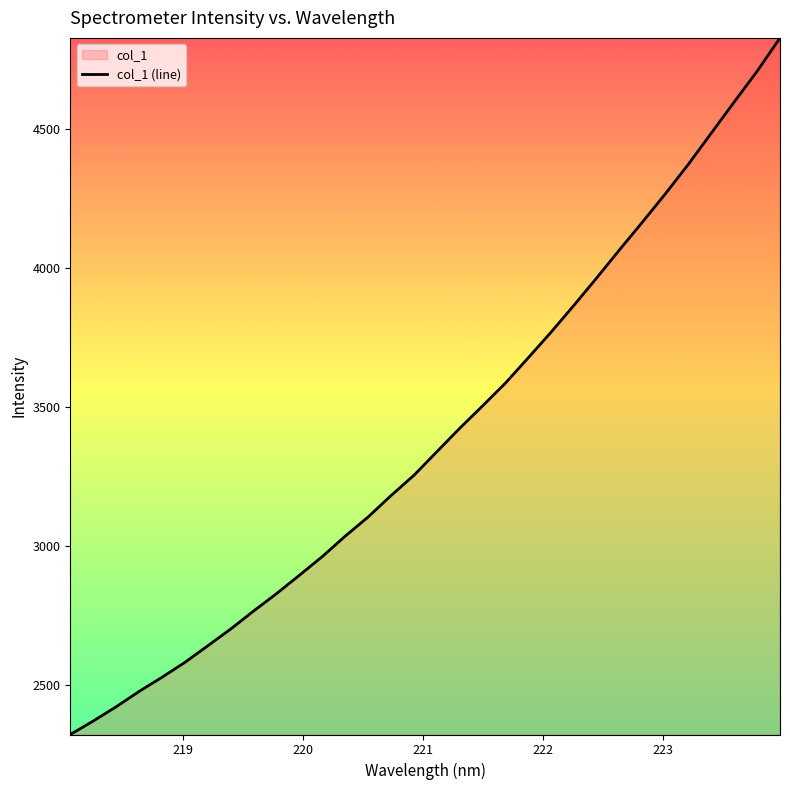

What is the difference between the maximum and minimum values?

2507.1